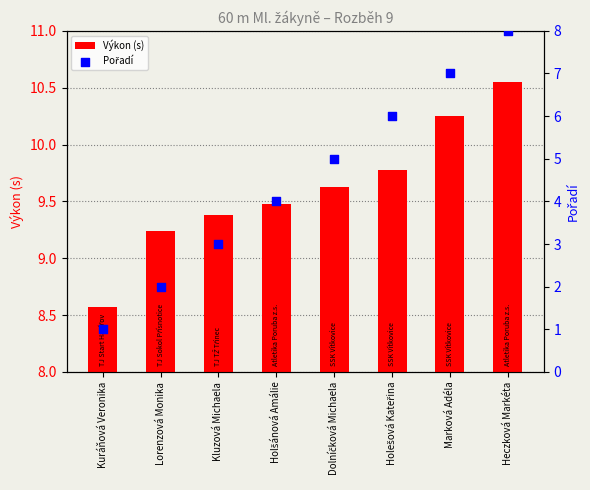

What are all the series names shown in the legend?

Výkon (s), Pořadí